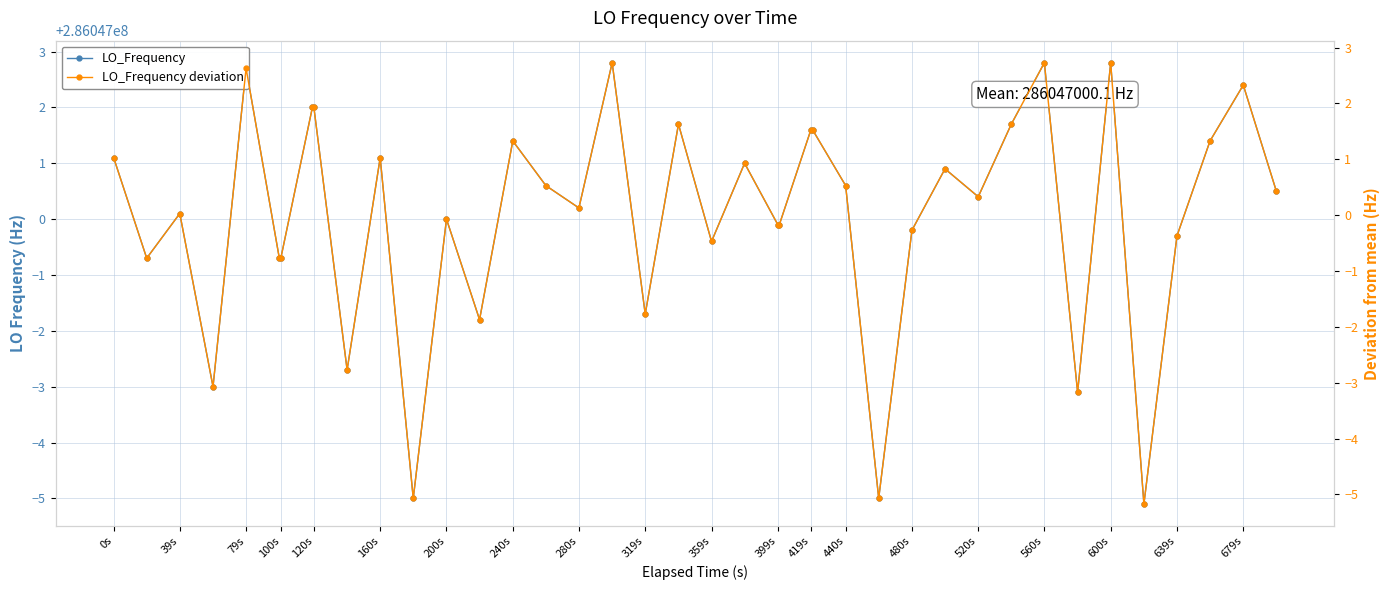

What is the value of the LO_Frequency point at the 32nd from the left?

286047001.7